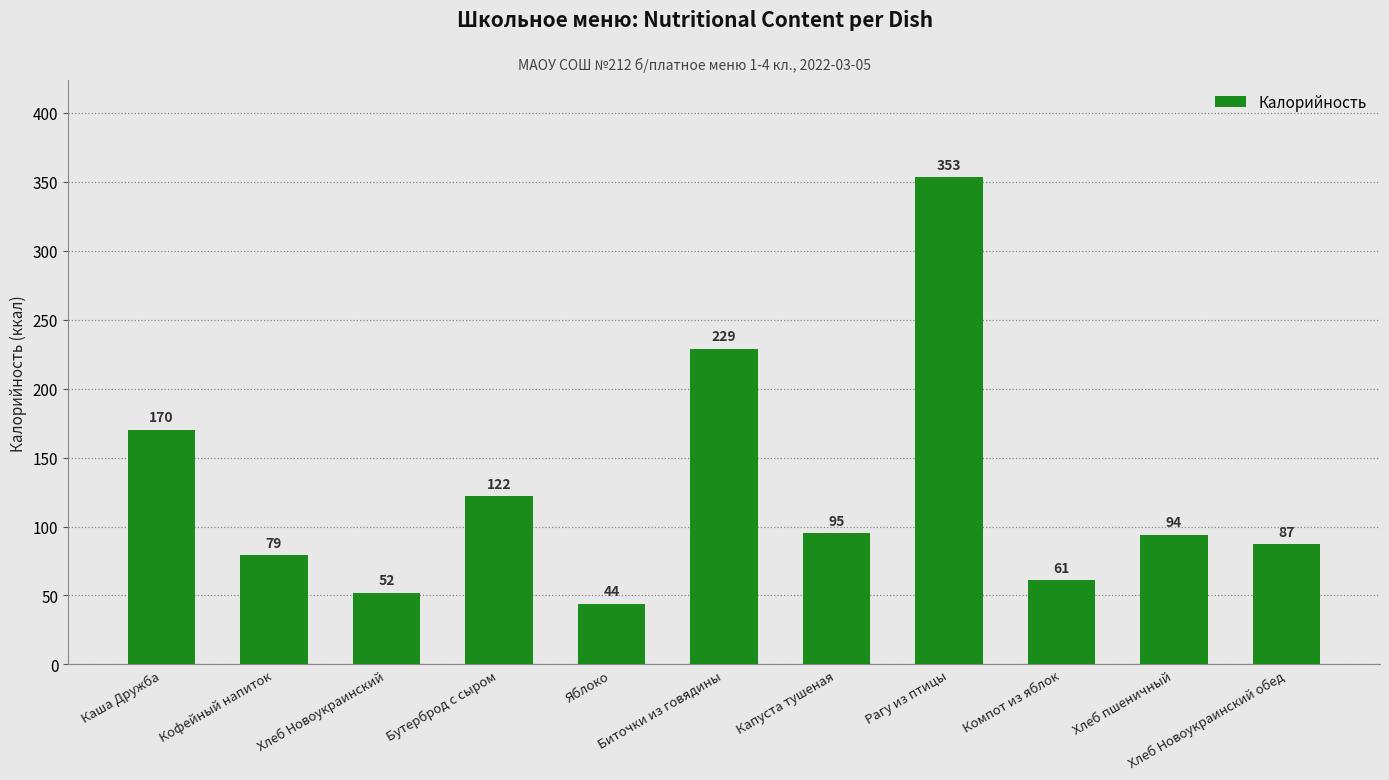

List the labels in order of value, smallest first.

Яблоко, Хлеб Новоукраинский, Компот из яблок, Кофейный напиток, Хлеб Новоукраинский обед, Хлеб пшеничный, Капуста тушеная, Бутерброд с сыром, Каша Дружба, Биточки из говядины, Рагу из птицы